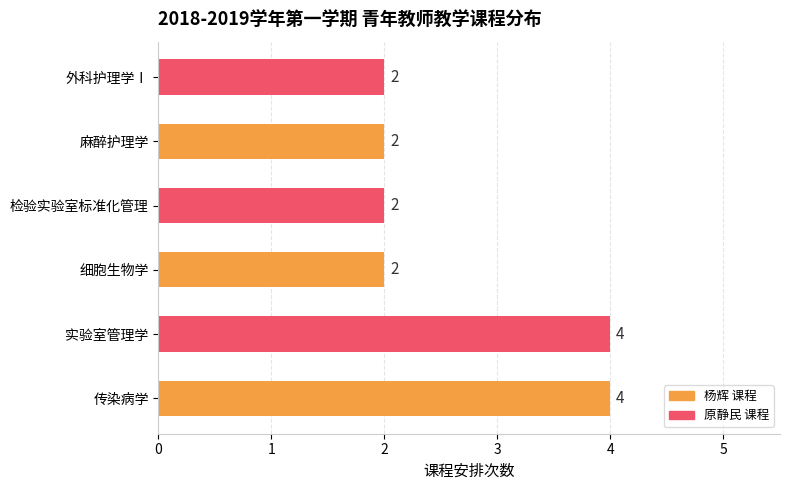

What is the sum of all values?

16